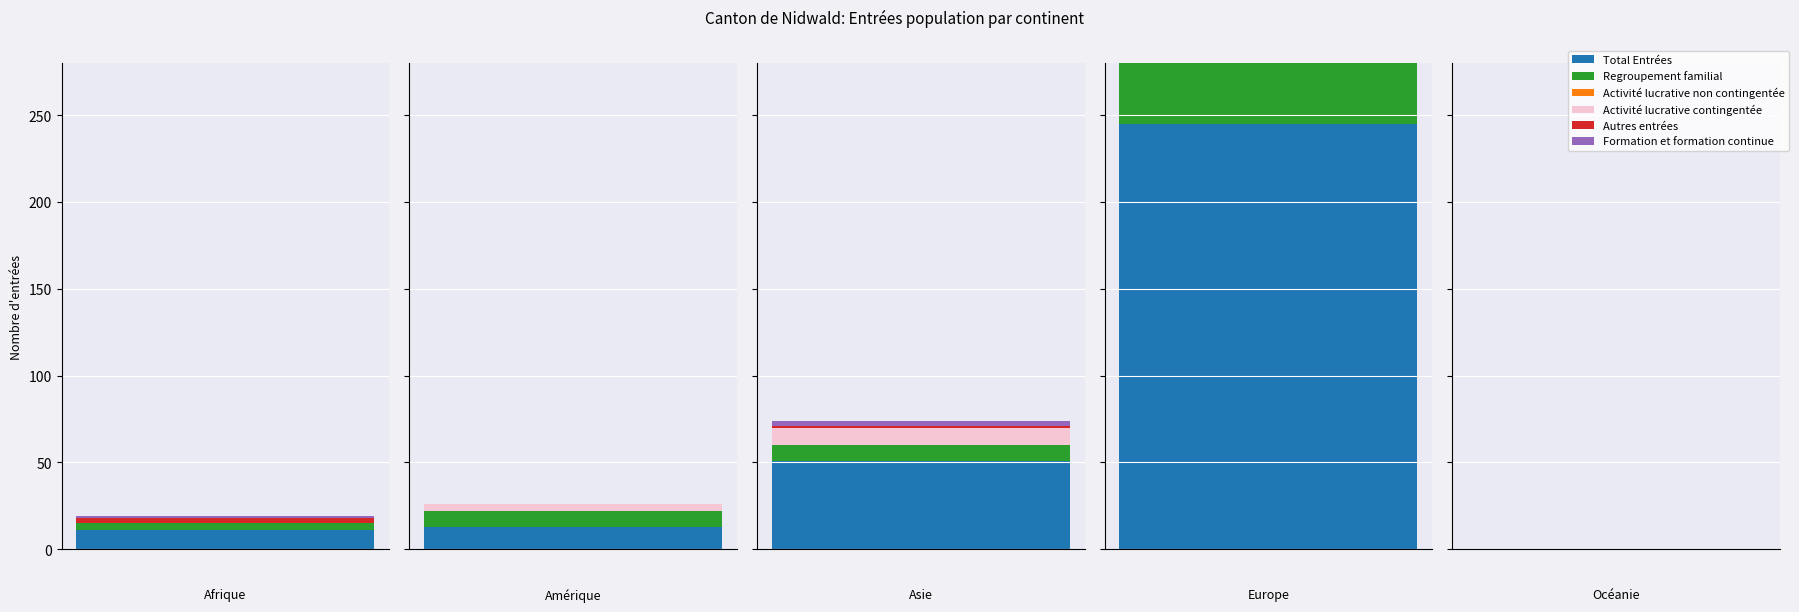

Reading right to left, what are all the values shown in this chart?

Total Entrées: 0	245	51	13	11
Regroupement familial: 0	39	9	9	4
Activité lucrative non contingentée: 0	170	0	0	0
Activité lucrative contingentée: 0	5	10	4	0
Autres entrées: 0	12	1	0	3
Formation et formation continue: 0	4	3	0	1